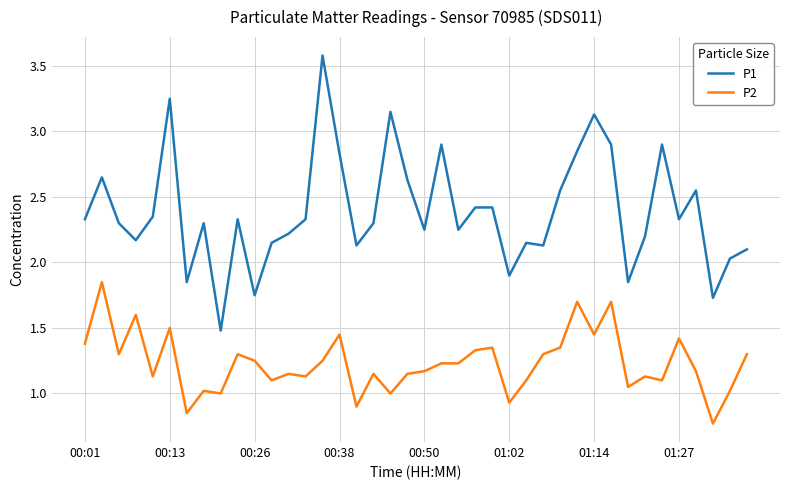

What is the lowest value of the P1 series?

1.5